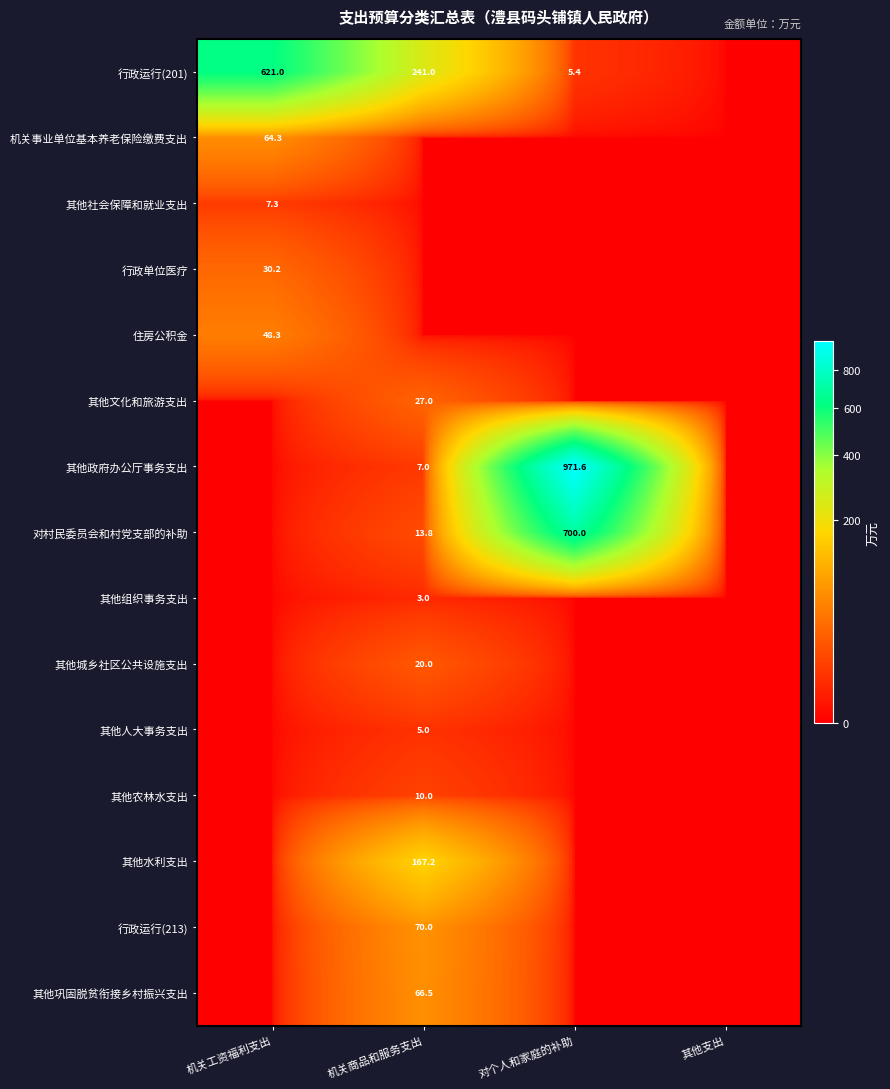

What is the sum of the 对村民委员会和村党支部的补助 values at 机关商品和服务支出 and 对个人和家庭的补助?

713.8